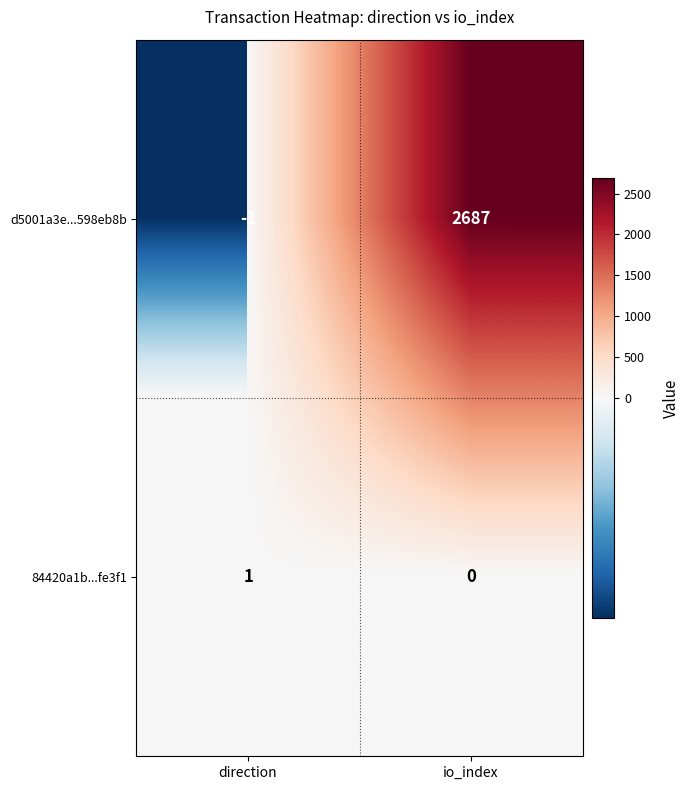

At which label does 84420a1b...fe3f1 reach its minimum?

io_index